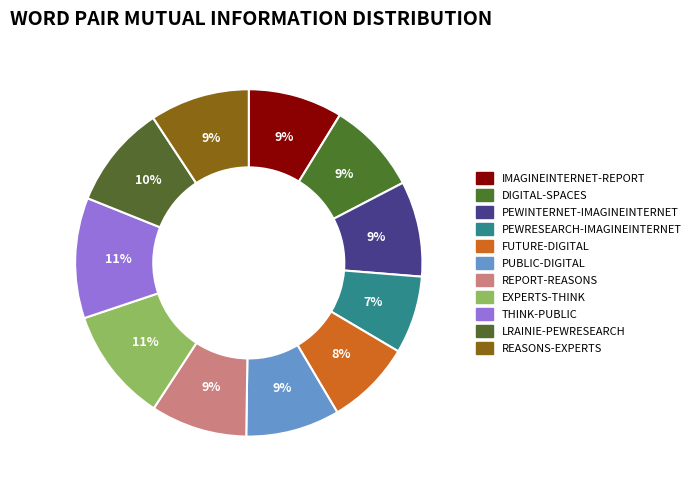

To the nearest percent, what is the difference between the largest and smallest slice percentages?

4%